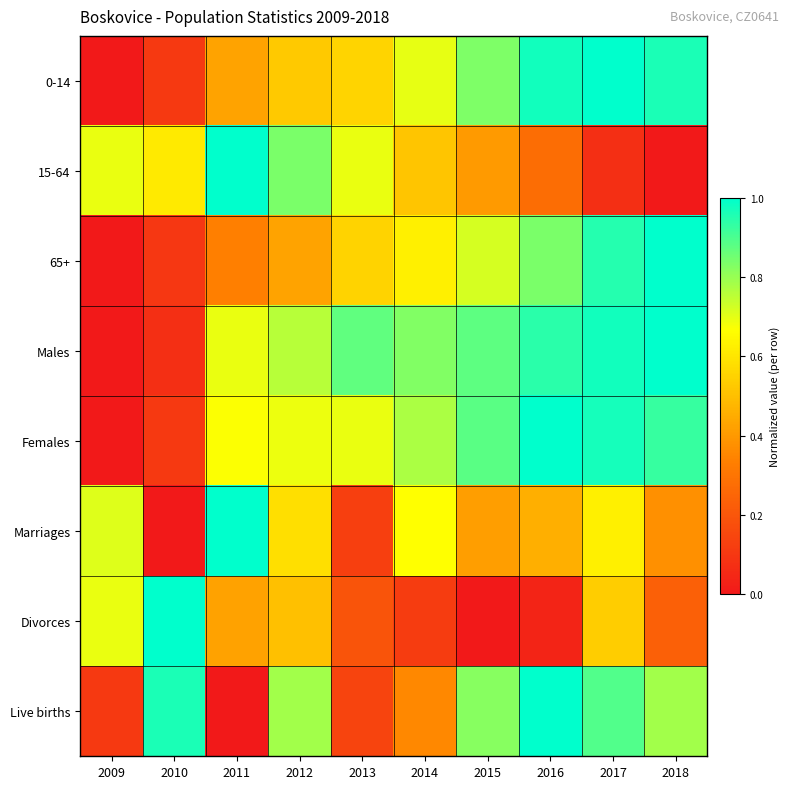

Reading left to right, what are all the values shown in this chart?

0-14: 2009=0.0	2010=0.1	2011=0.4	2012=0.5	2013=0.6	2014=0.7	2015=0.8	2016=1.0	2017=1.0	2018=1.0
15-64: 2009=0.7	2010=0.6	2011=1.0	2012=0.8	2013=0.7	2014=0.5	2015=0.4	2016=0.3	2017=0.1	2018=0.0
65+: 2009=0.0	2010=0.1	2011=0.3	2012=0.4	2013=0.6	2014=0.6	2015=0.7	2016=0.8	2017=1.0	2018=1.0
Males: 2009=0.0	2010=0.1	2011=0.7	2012=0.8	2013=0.9	2014=0.8	2015=0.9	2016=0.9	2017=1.0	2018=1.0
Females: 2009=0.0	2010=0.1	2011=0.7	2012=0.7	2013=0.7	2014=0.8	2015=0.9	2016=1.0	2017=1.0	2018=0.9
Marriages: 2009=0.7	2010=0.0	2011=1.0	2012=0.6	2013=0.1	2014=0.7	2015=0.4	2016=0.5	2017=0.6	2018=0.4
Divorces: 2009=0.7	2010=1.0	2011=0.4	2012=0.5	2013=0.2	2014=0.1	2015=0.0	2016=0.0	2017=0.5	2018=0.2
Live births: 2009=0.1	2010=1.0	2011=0.0	2012=0.8	2013=0.1	2014=0.4	2015=0.8	2016=1.0	2017=0.9	2018=0.8